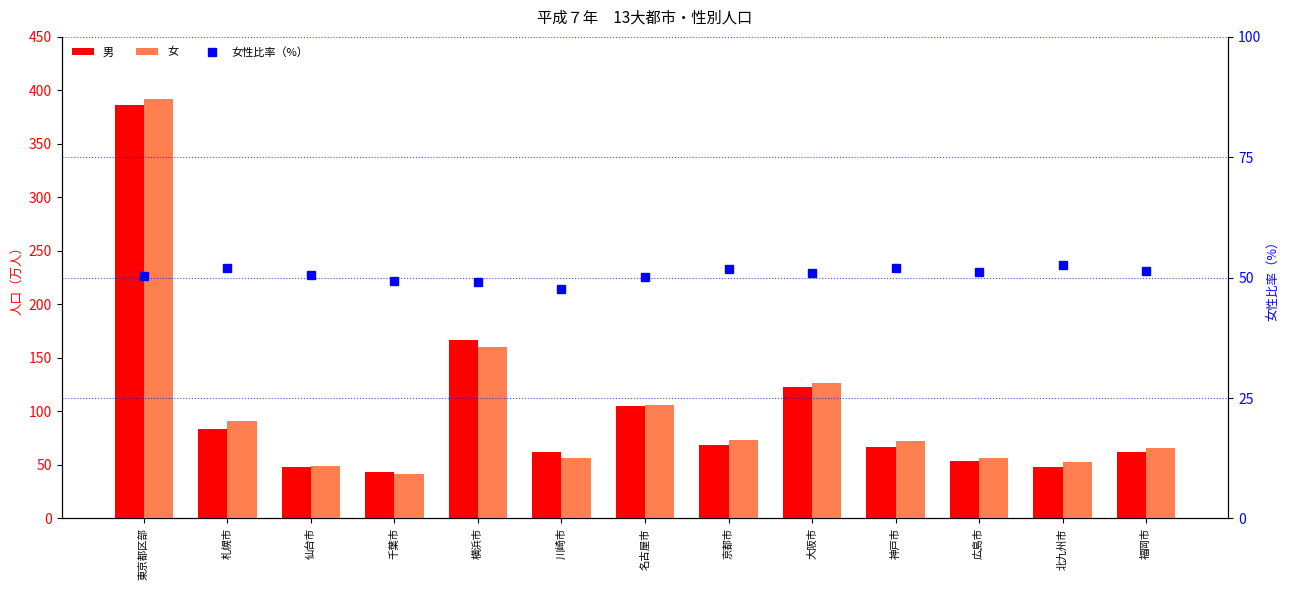

What is the label of the 13th bar from the right?

東京都区部